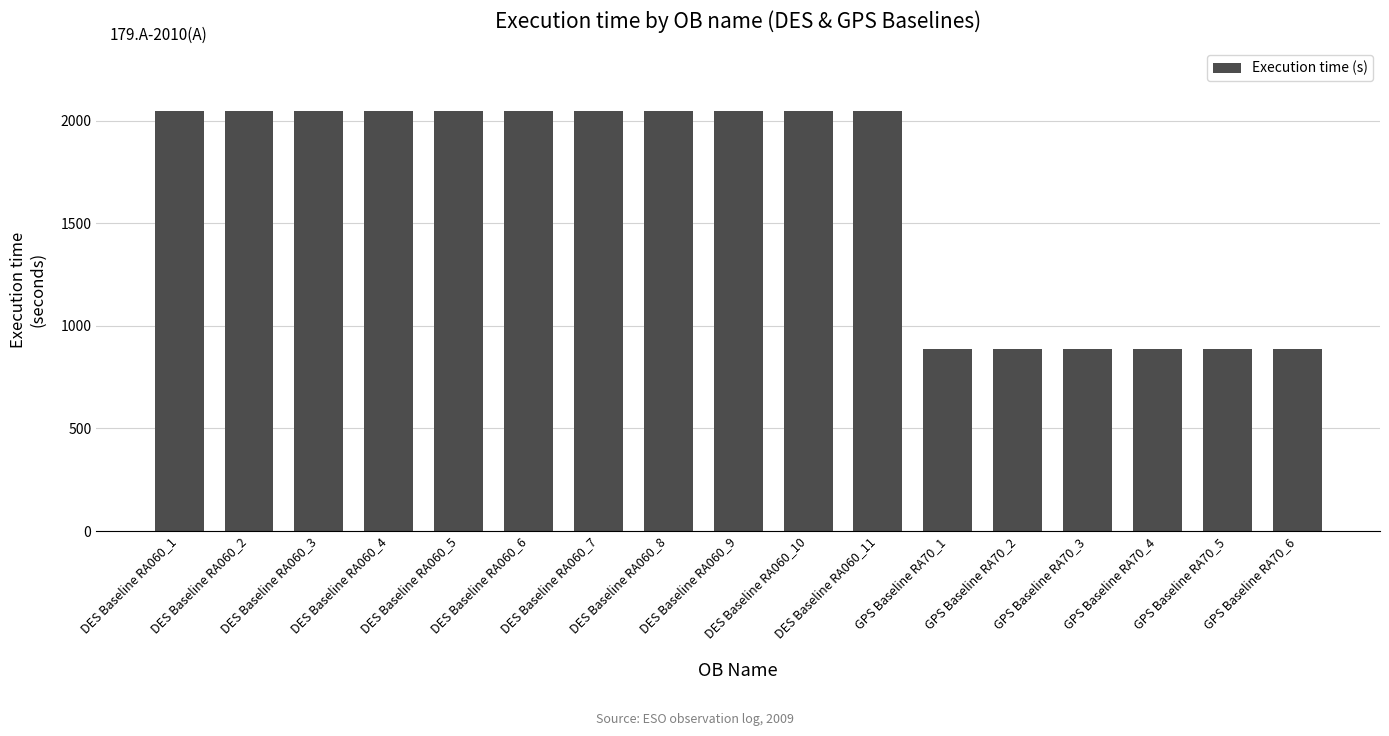

What is the minimum value shown in the chart?

887